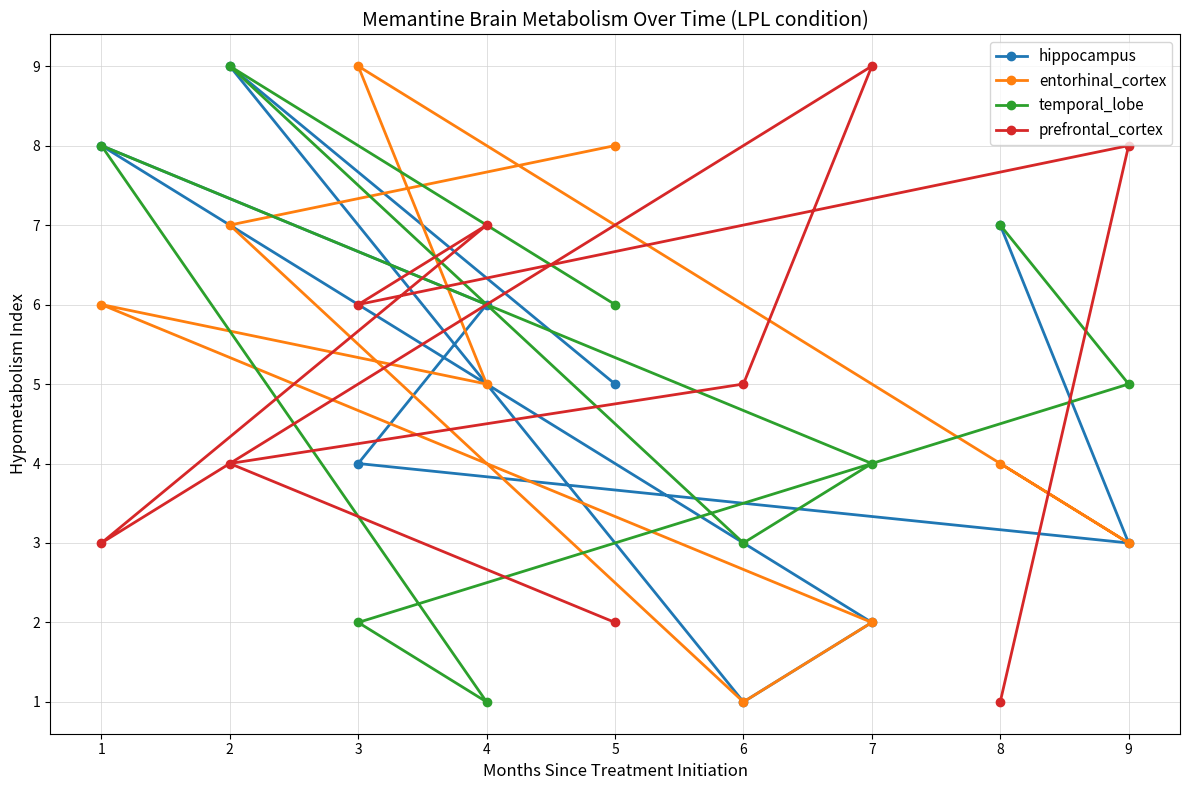

How many times do prefrontal_cortex and hippocampus cross each other?

4